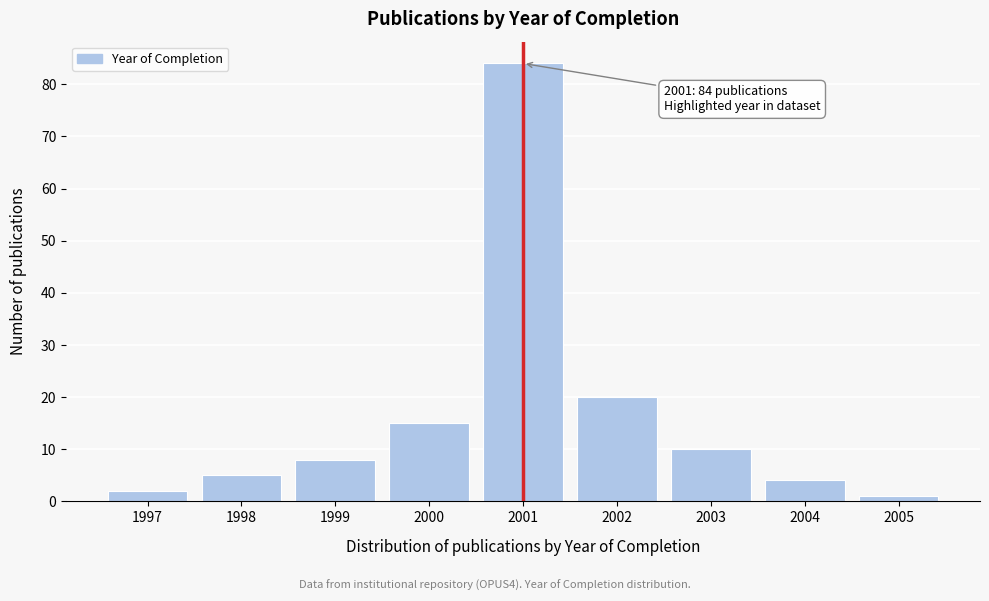

Reading left to right, extract all data points from this chart.

1997=2	1998=5	1999=8	2000=15	2001=84	2002=20	2003=10	2004=4	2005=1